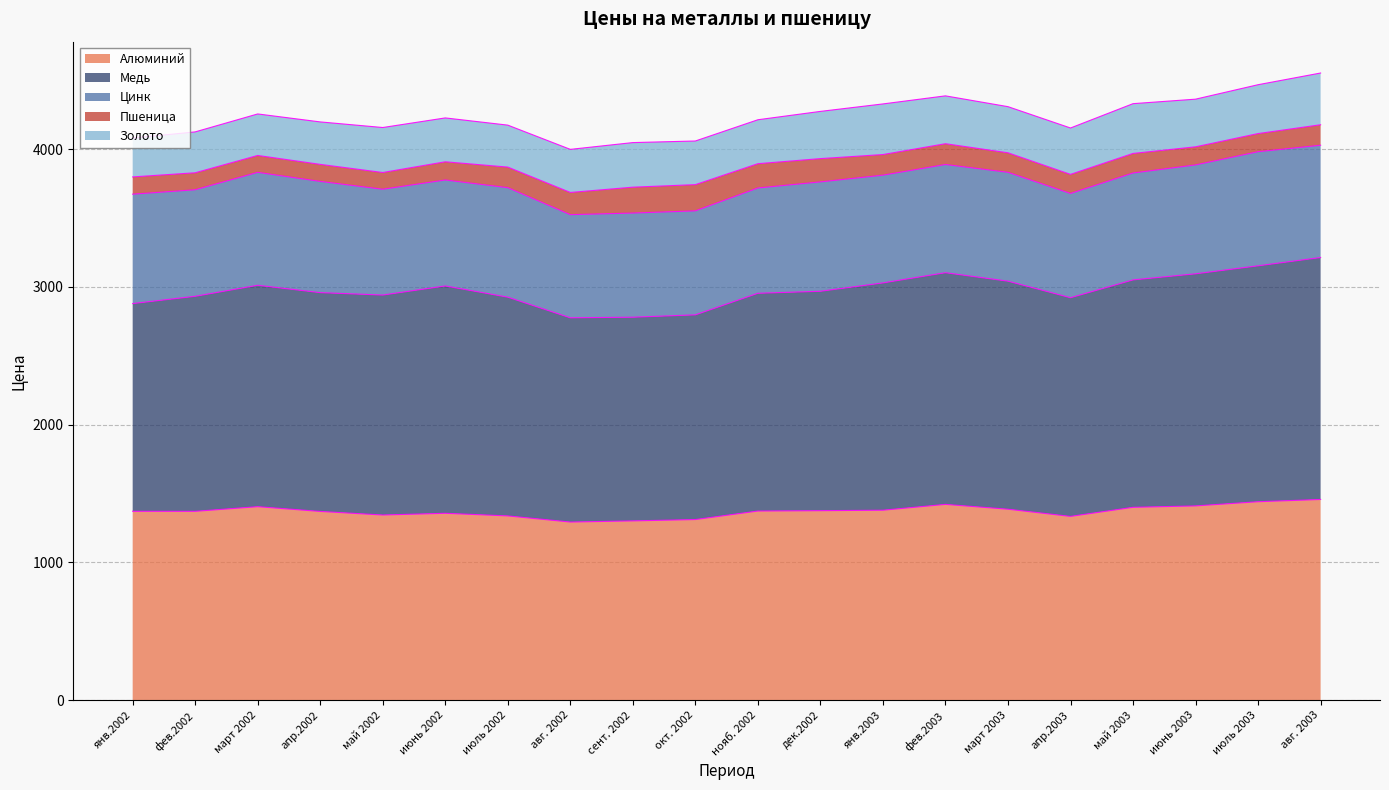

Reading left to right, transcribe all the data shown in this chart.

Алюминий: янв.2002=1371.4	фев.2002=1371.1	март 2002=1405.0	апр.2002=1370.4	май 2002=1344.4	июнь 2002=1356.9	июль 2002=1337.9	авг. 2002=1293.4	сент. 2002=1301.7	окт. 2002=1311.5	нояб. 2002=1373.3	дек.2002=1375.9	янв.2003=1379.3	фев.2003=1421.6	март 2003=1386.5	апр.2003=1334.3	май 2003=1400.4	июнь 2003=1410.5	июль 2003=1440.9	авг. 2003=1457.2
Медь: янв.2002=1508.2	фев.2002=1561.4	март 2002=1607.4	апр.2002=1588.6	май 2002=1597.0	июнь 2002=1650.6	июль 2002=1588.3	авг. 2002=1482.9	сент. 2002=1478.9	окт. 2002=1486.2	нояб. 2002=1581.0	дек.2002=1593.0	янв.2003=1650.3	фев.2003=1682.1	март 2003=1655.7	апр.2003=1587.9	май 2003=1651.1	июнь 2003=1685.1	июль 2003=1712.8	авг. 2003=1756.7
Цинк: янв.2002=794.2	фев.2002=773.5	март 2002=820.0	апр.2002=807.6	май 2002=768.2	июнь 2002=769.4	июль 2002=795.0	авг. 2002=748.8	сент. 2002=756.2	окт. 2002=755.1	нояб. 2002=764.6	дек.2002=794.3	янв.2003=782.3	фев.2003=785.7	март 2003=790.3	апр.2003=756.8	май 2003=776.1	июнь 2003=790.7	июль 2003=828.5	авг. 2003=815.2
Пшеница: янв.2002=125.3	фев.2002=123.3	март 2002=122.6	апр.2002=123.7	май 2002=121.5	июнь 2002=132.0	июль 2002=149.3	авг. 2002=161.3	сент. 2002=187.8	окт. 2002=190.3	нояб. 2002=176.3	дек.2002=169.0	янв.2003=149.6	фев.2003=150.8	март 2003=141.8	апр.2003=138.6	май 2003=142.0	июнь 2003=131.3	июль 2003=131.6	авг. 2003=148.7
Золото: янв.2002=282.3	фев.2002=296.9	март 2002=301.4	апр.2002=308.2	май 2002=326.6	июнь 2002=318.5	июль 2002=304.6	авг. 2002=312.8	сент. 2002=323.7	окт. 2002=316.9	нояб. 2002=319.1	дек.2002=342.8	янв.2003=367.5	фев.2003=347.4	март 2003=334.9	апр.2003=336.8	май 2003=361.4	июнь 2003=346.0	июль 2003=354.8	авг. 2003=375.6